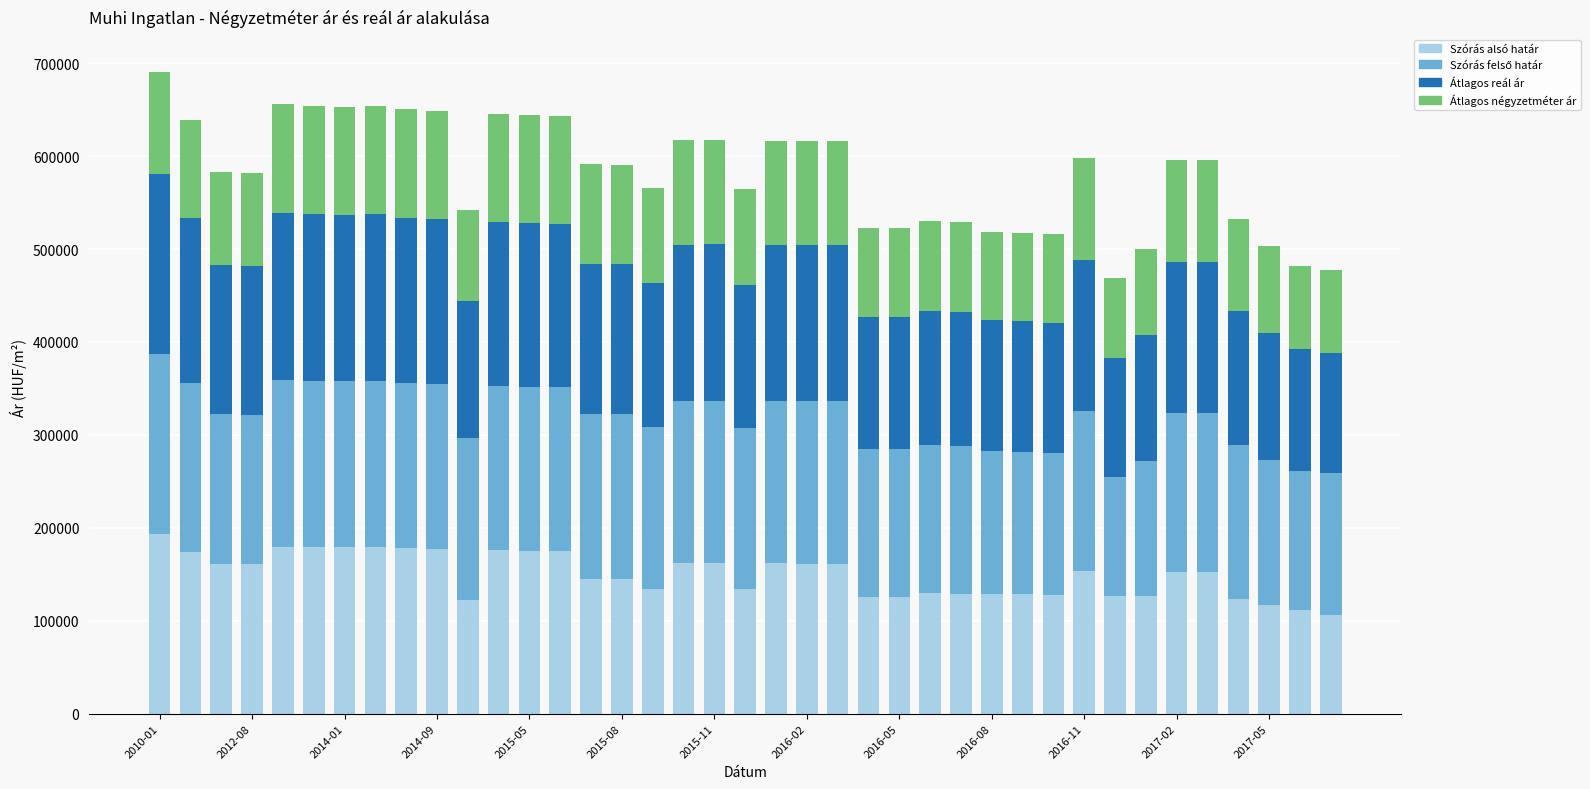

Are the bars horizontal?

No